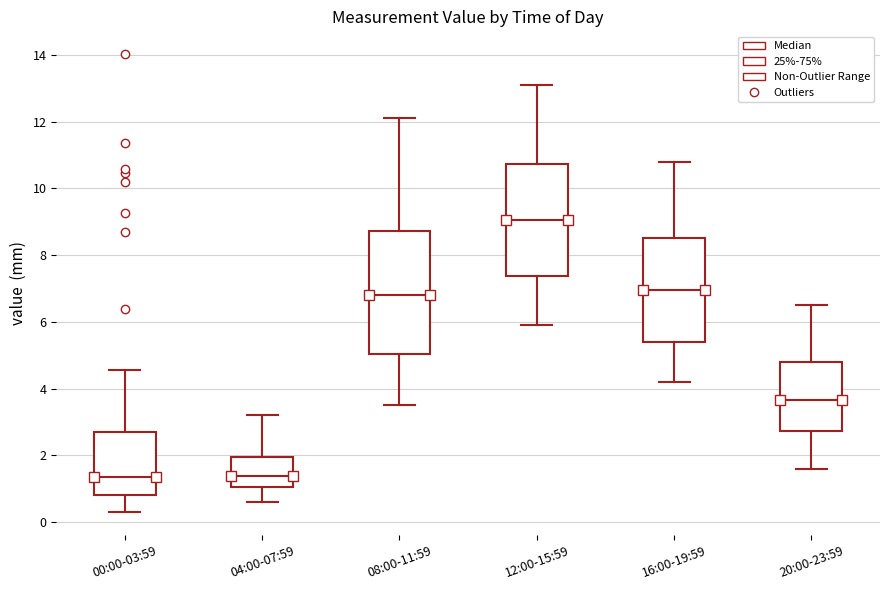

Where is the lower edge of the box for 20:00-23:59 on the y-axis? The values are not printed on the chart, so give them approximately, as read against the axis.

2.8